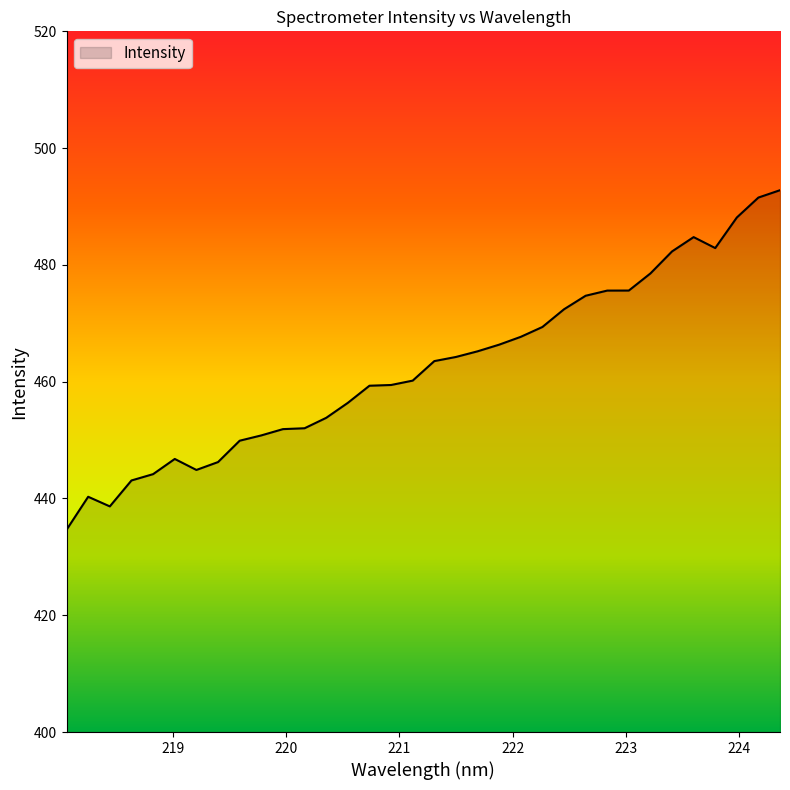

What is the difference between the maximum and minimum values?

58.2